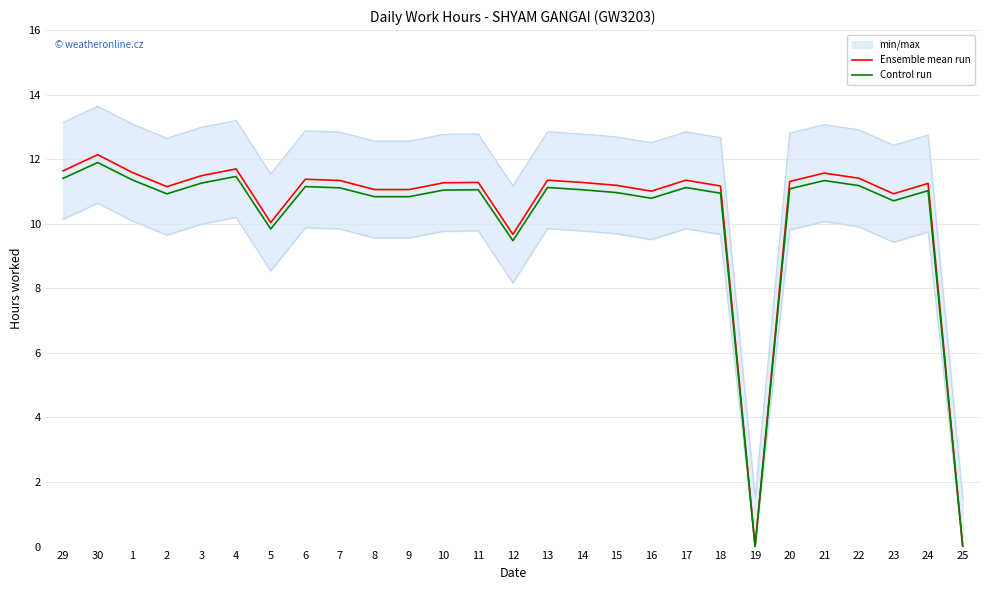

How many data points in Ensemble mean run are above 11?

22